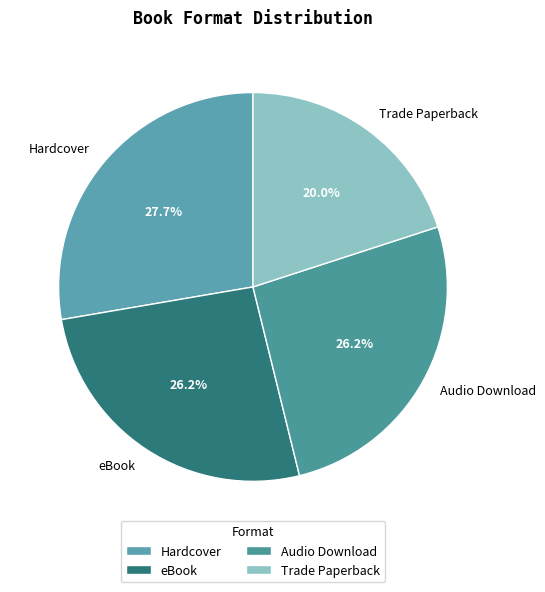

How many slices are in this pie chart?

4